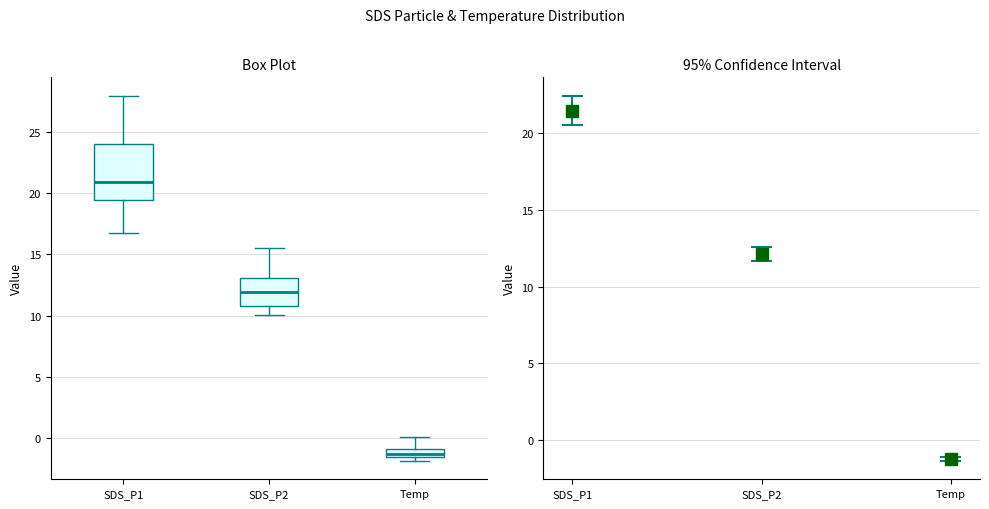

Comparing the boxes themselves (not the whiskers), which one is the tallest?

SDS_P1